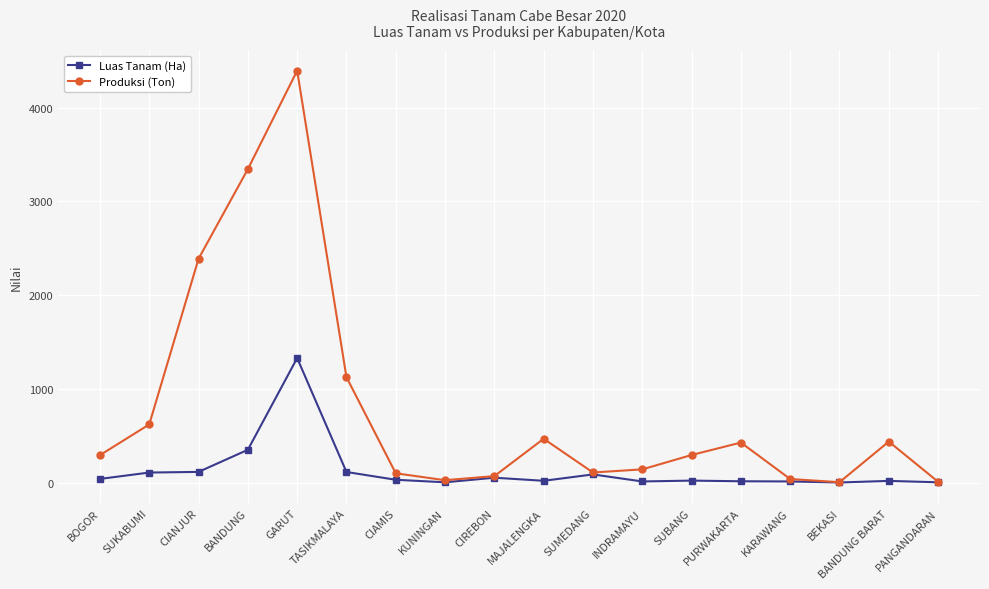

What is the approximate value of Luas Tanam (Ha) at SUKABUMI?

107.0